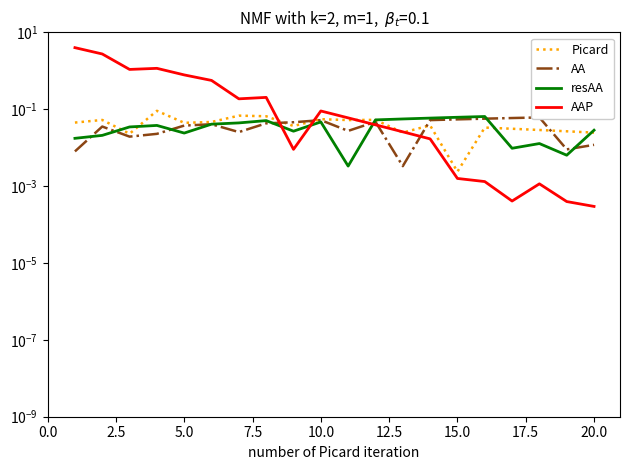

Does the chart display data point markers on the line(s)?

No